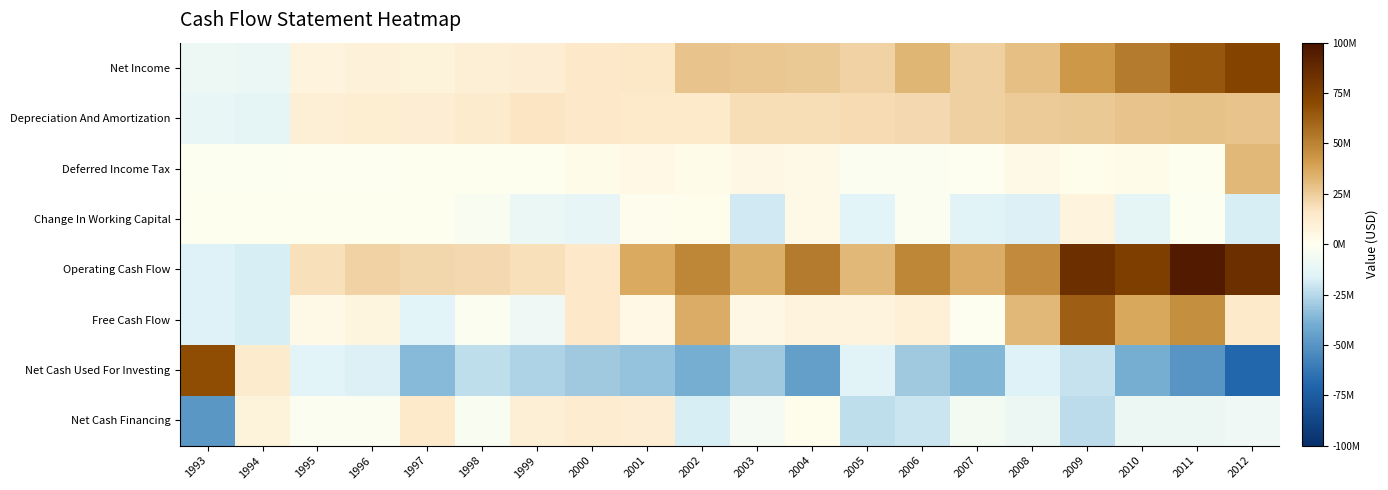

What is the difference between the highest and lowest values at 2009?

107558000